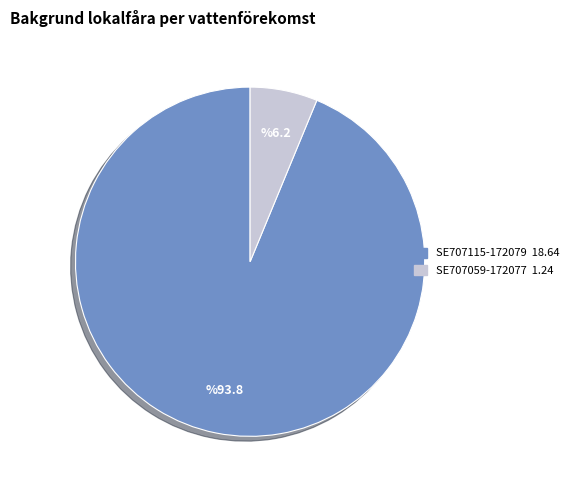

Which category accounts for the majority?

SE707115-172079